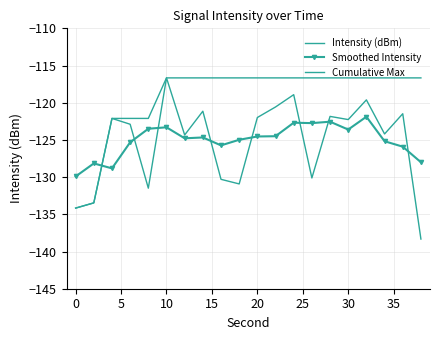

What is the minimum value shown in the chart?

-138.3